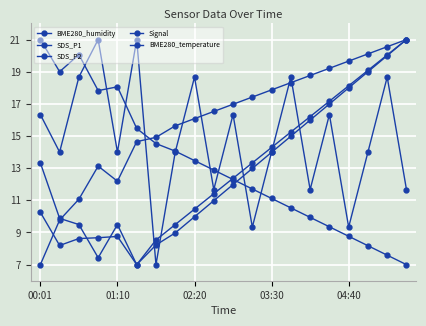

At which category does SDS_P2 reach its first local valley?

03:30